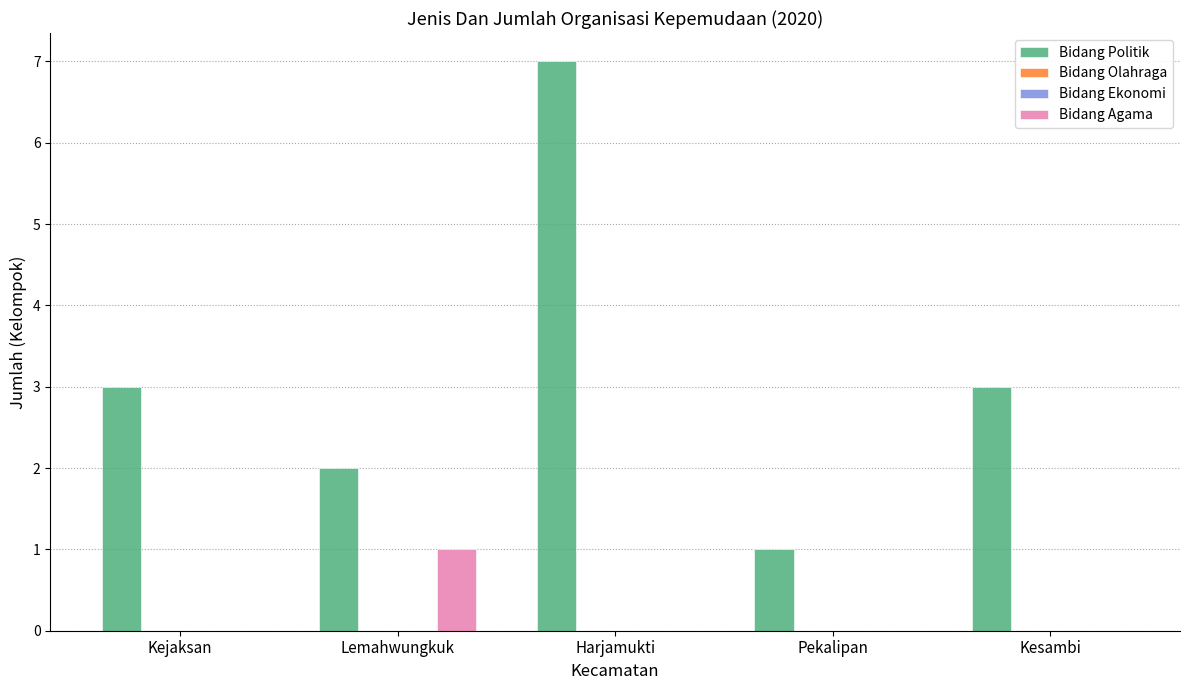

What position from the left is Harjamukti?

3